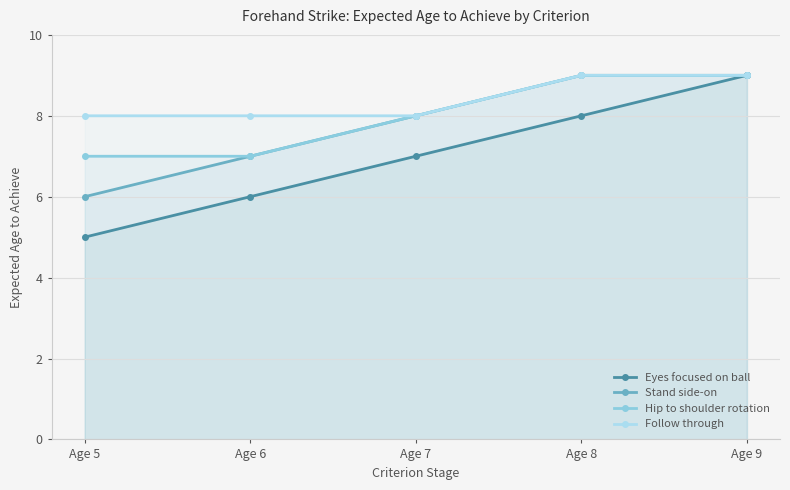

What is the highest value of the Stand side-on series?

9